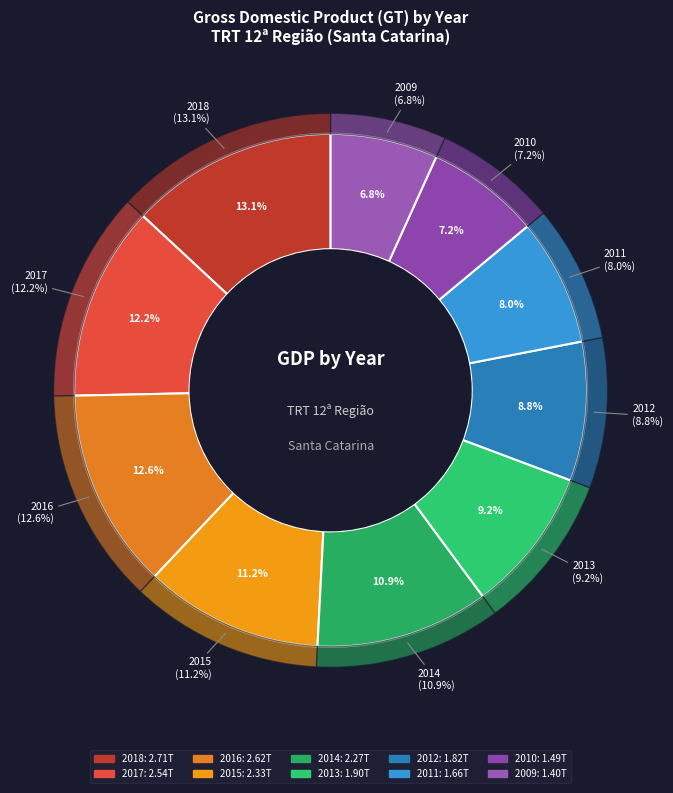

How many slices are in this pie chart?

10